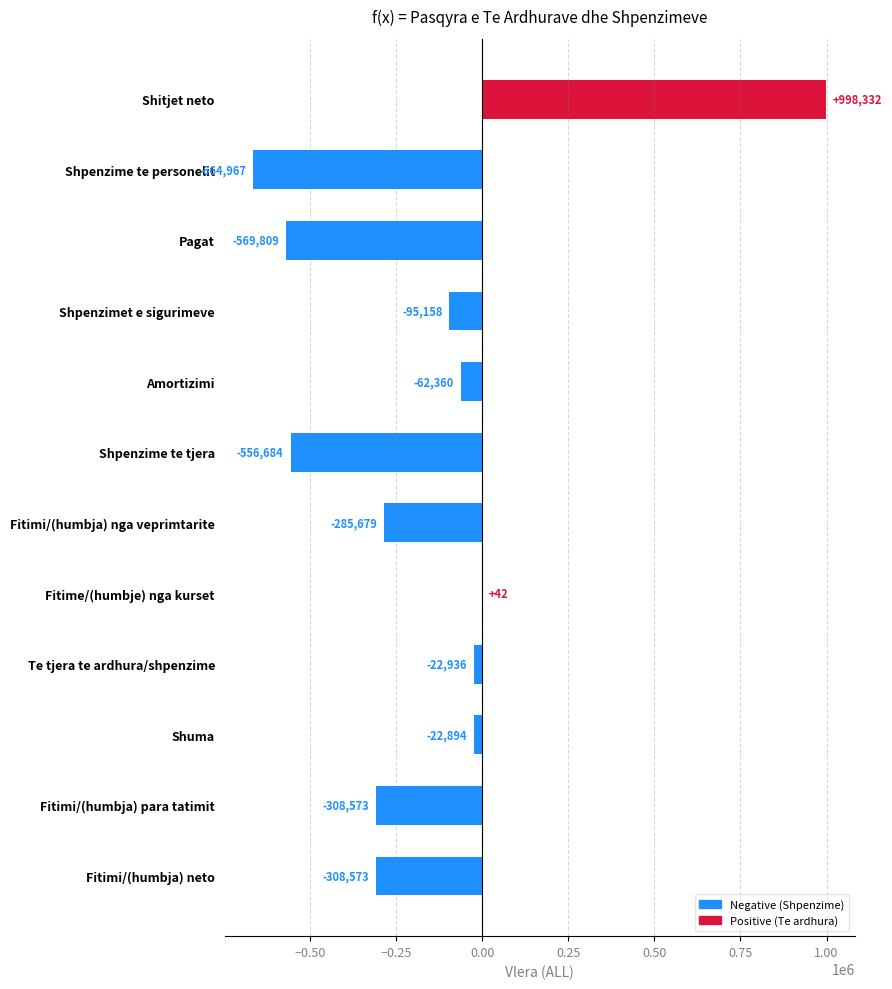

Is it true that the value at Fitime/(humbje) nga kurset is 42?

True